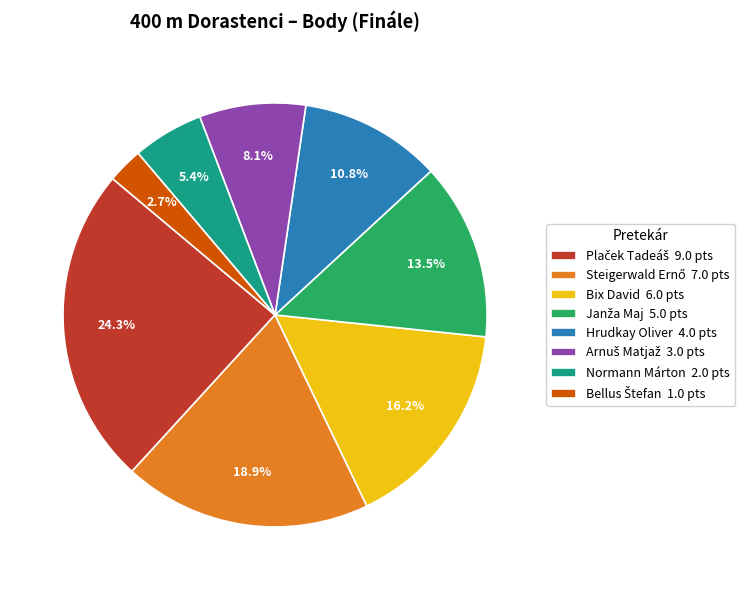

How much of the chart is everything except Bix David 6.0 pts?

83.8%